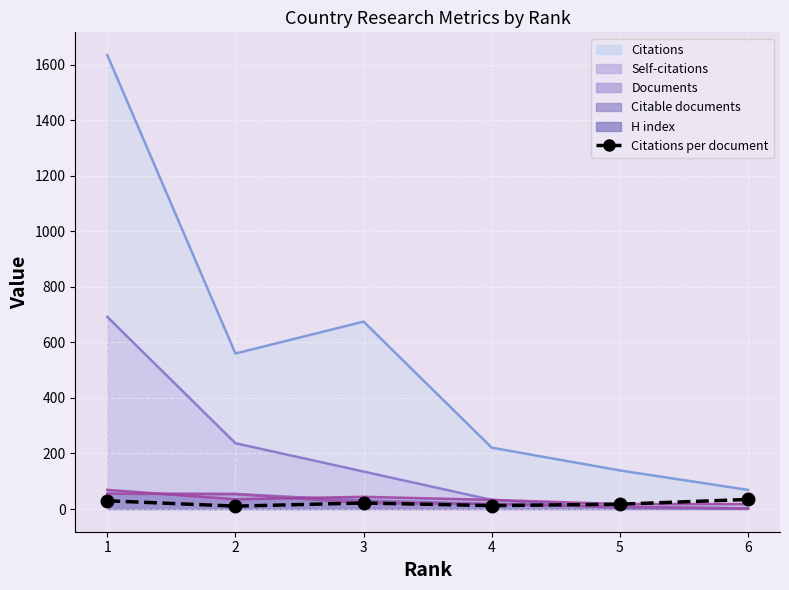

How many lines are shown in the chart?

1